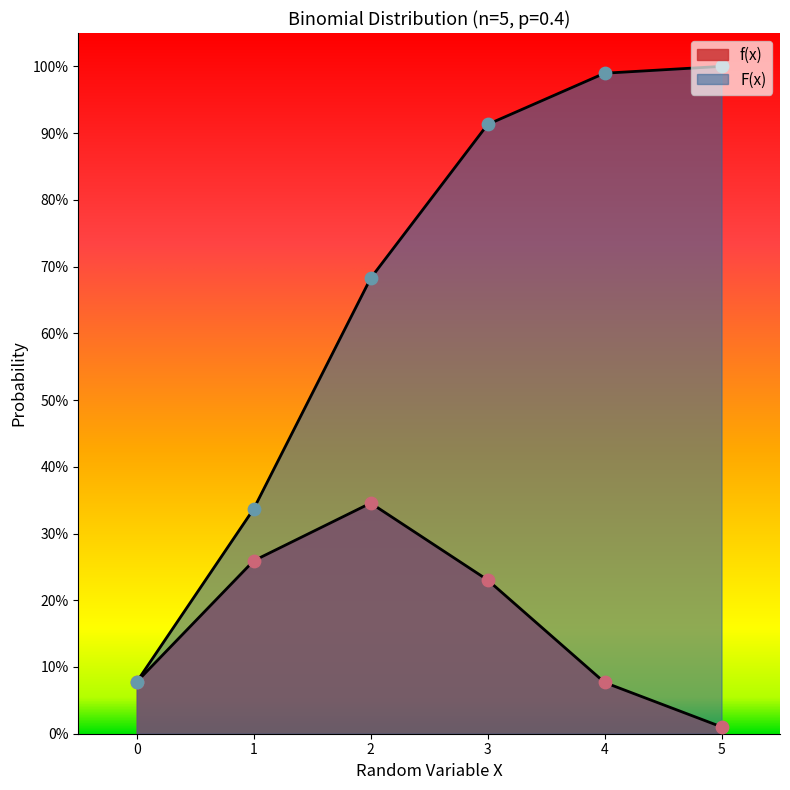

Which series contains the lowest Y value?

f(x)